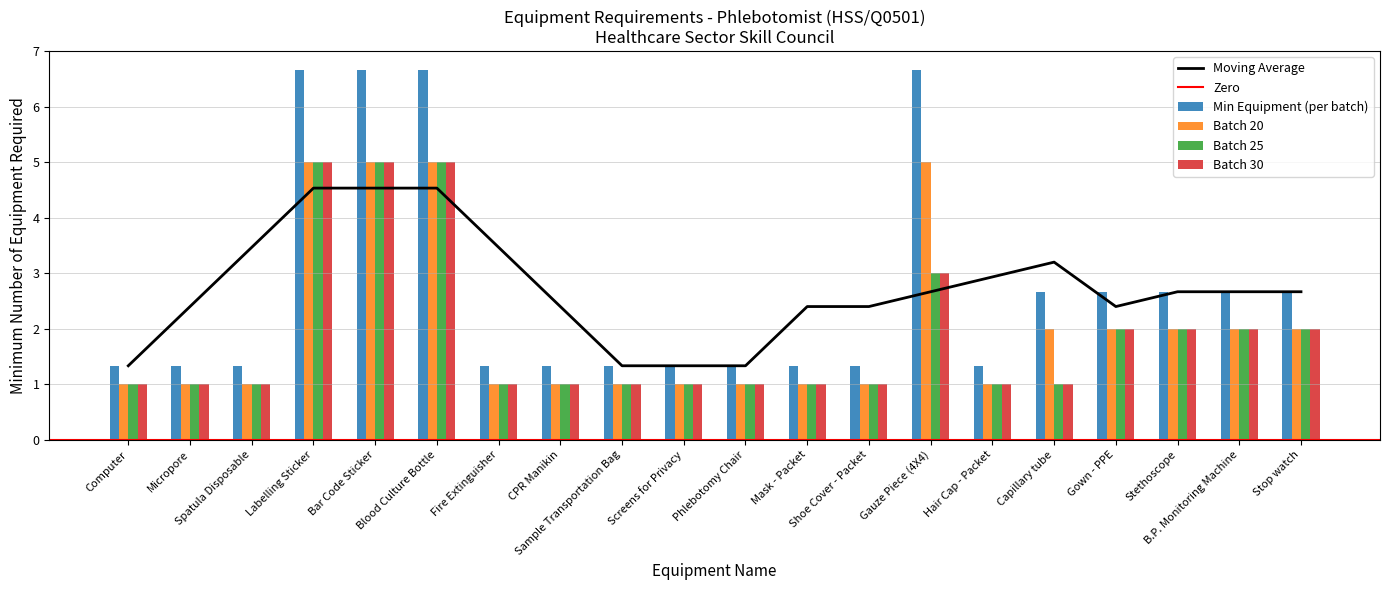

What is the sum of all Batch 25 values?

38.0